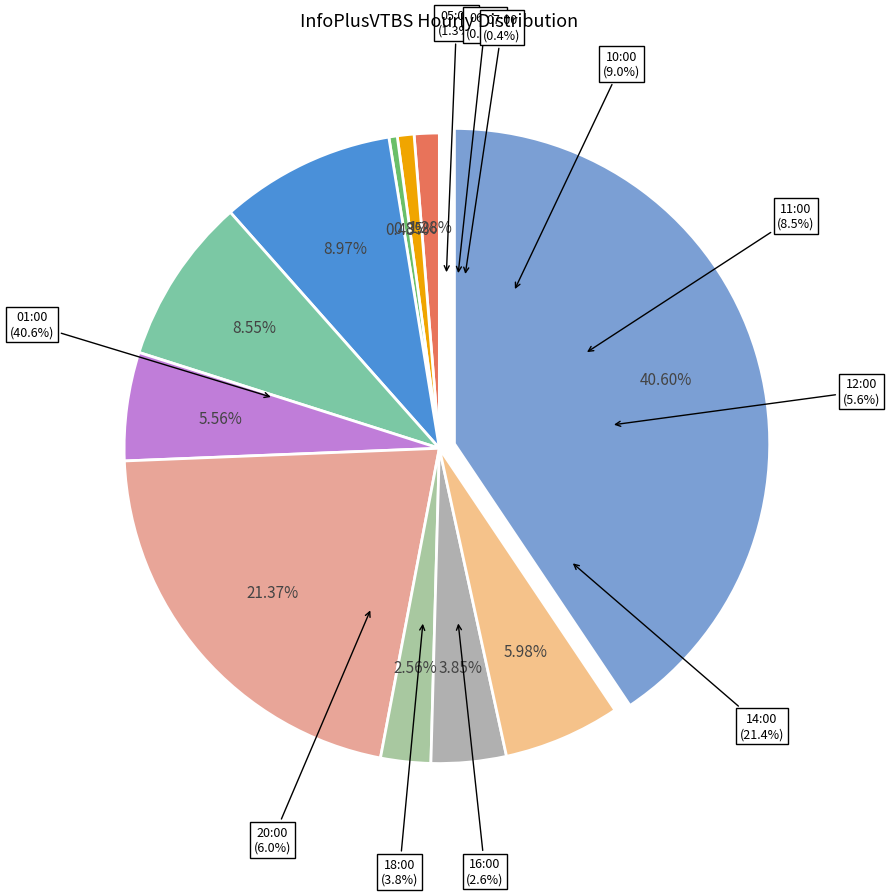

Does 10:00 represent more than half of the total?

No